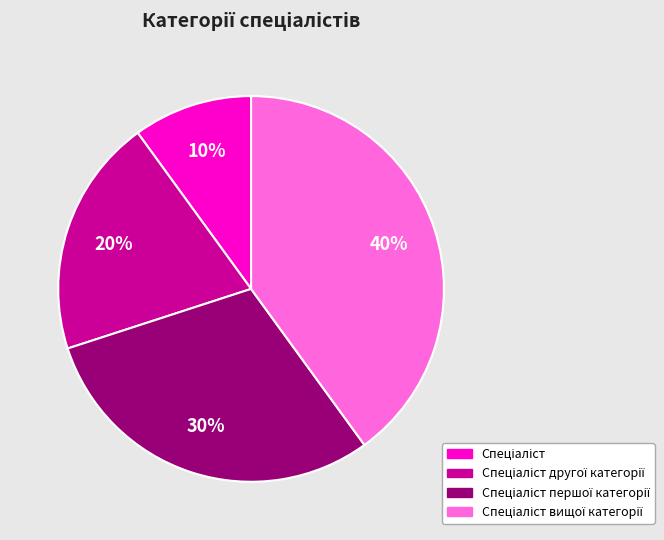

Is there any slice that represents more than half of the pie?

No